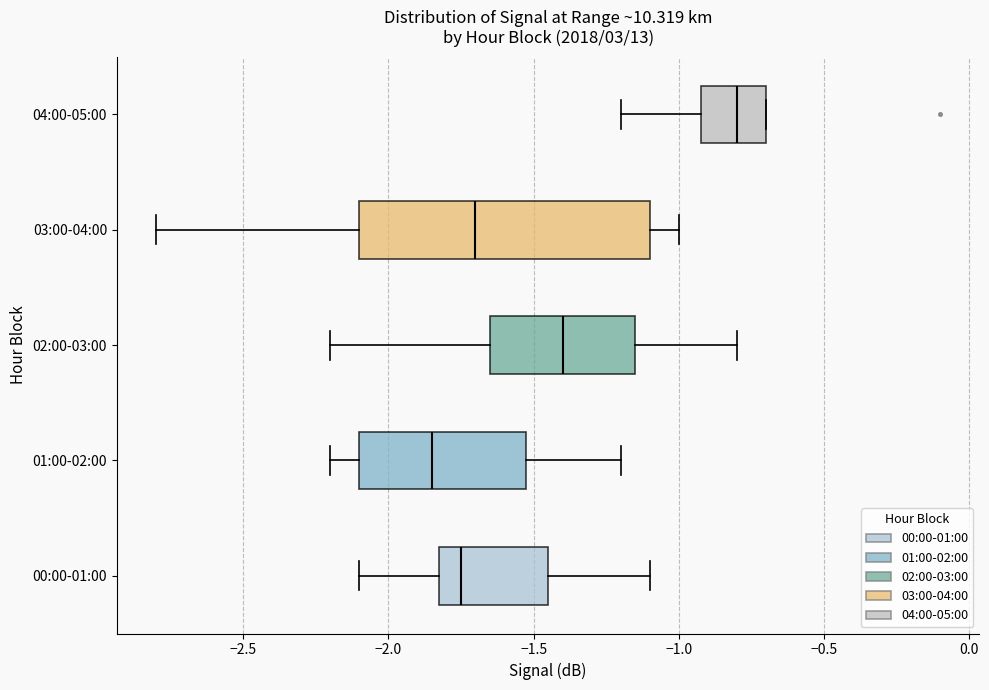

Which box's median line is the furthest to the right?

04:00-05:00